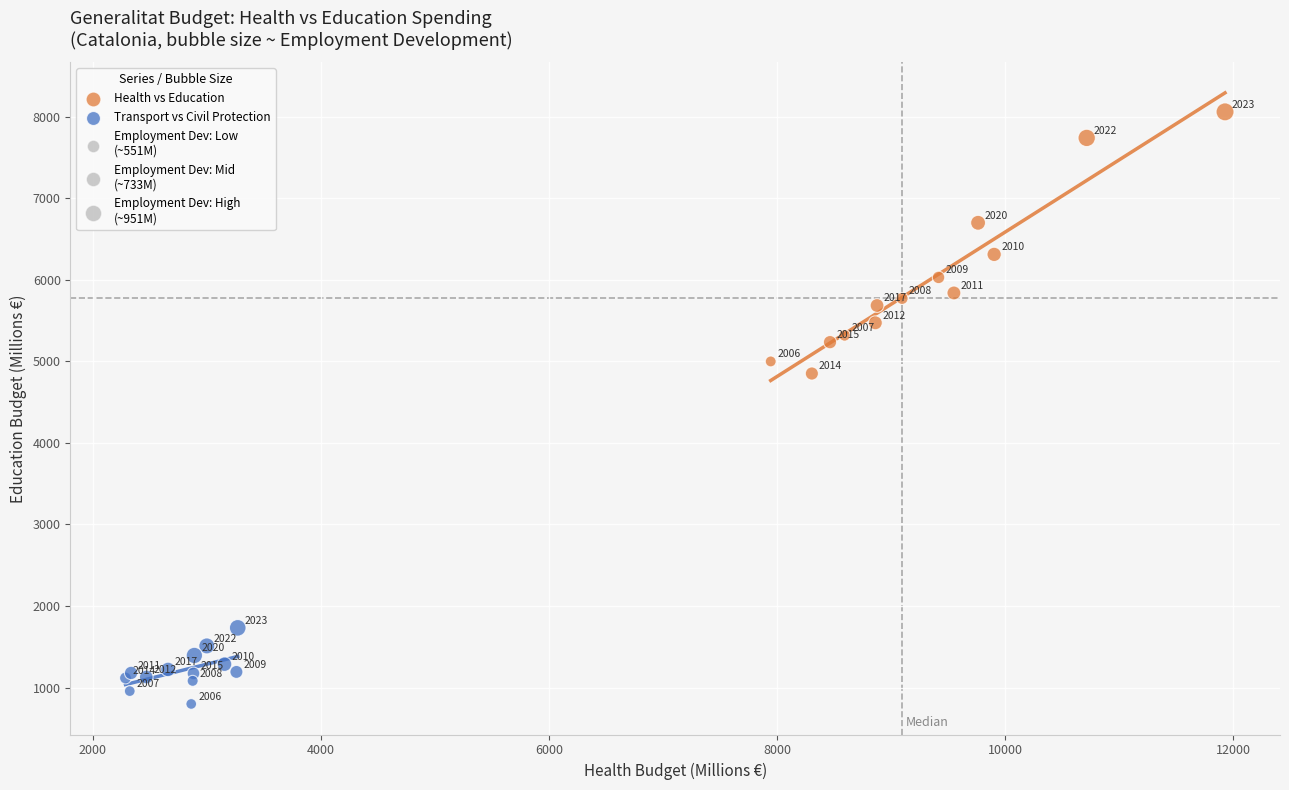

Which series has the largest Y range (max minus min)?

Health vs Education